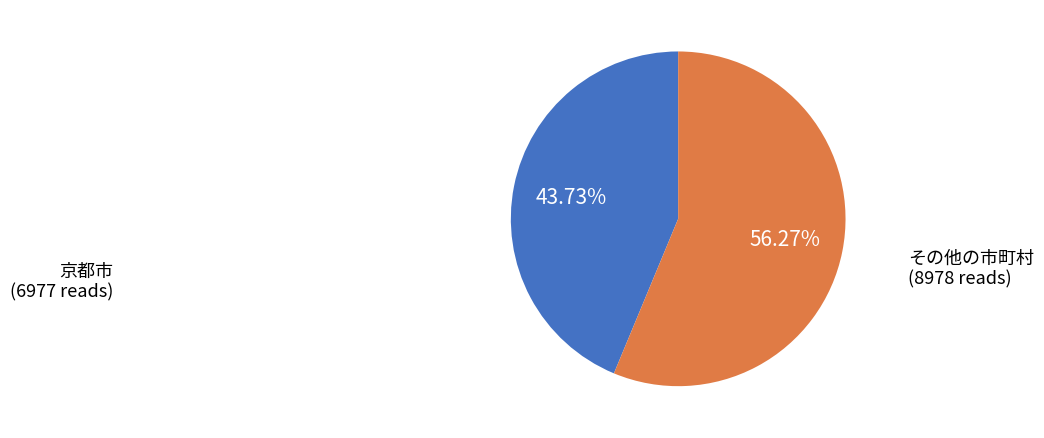

Is there a majority slice in this chart?

Yes